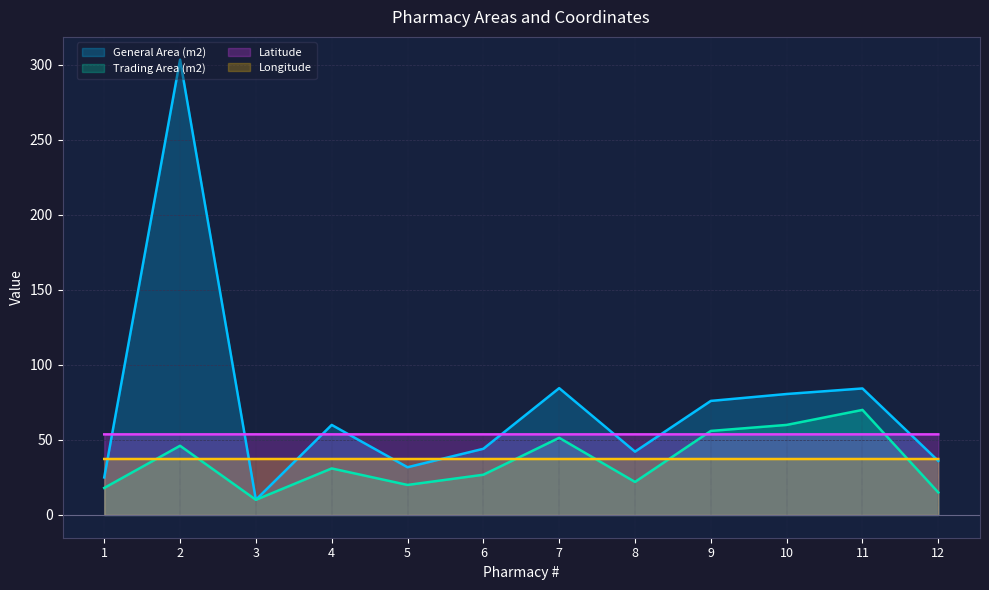

Count the Latitude values in the range 53 to 54.

12